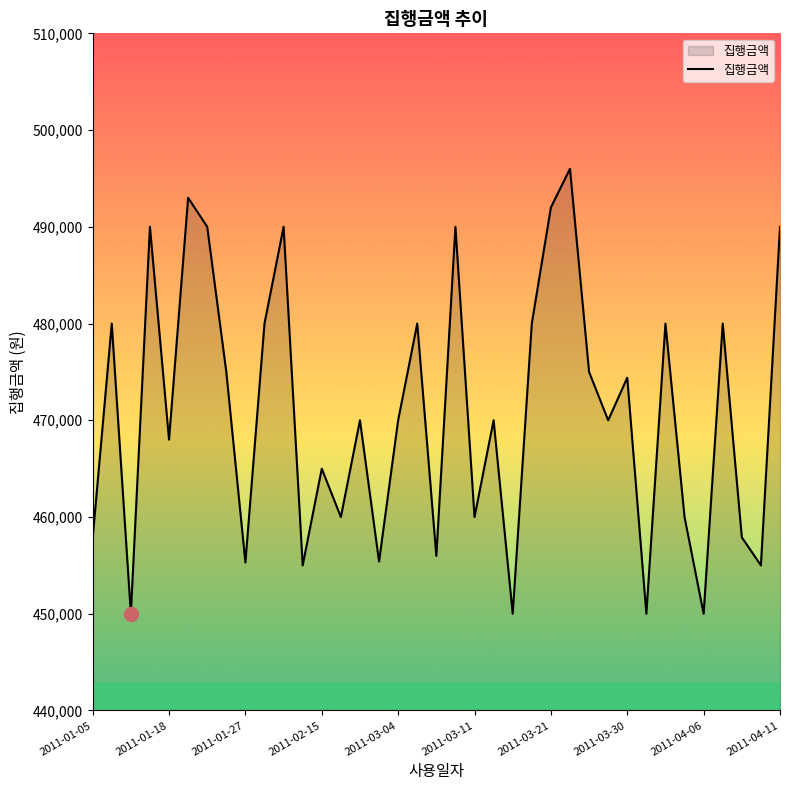

How many lines are shown in the chart?

1